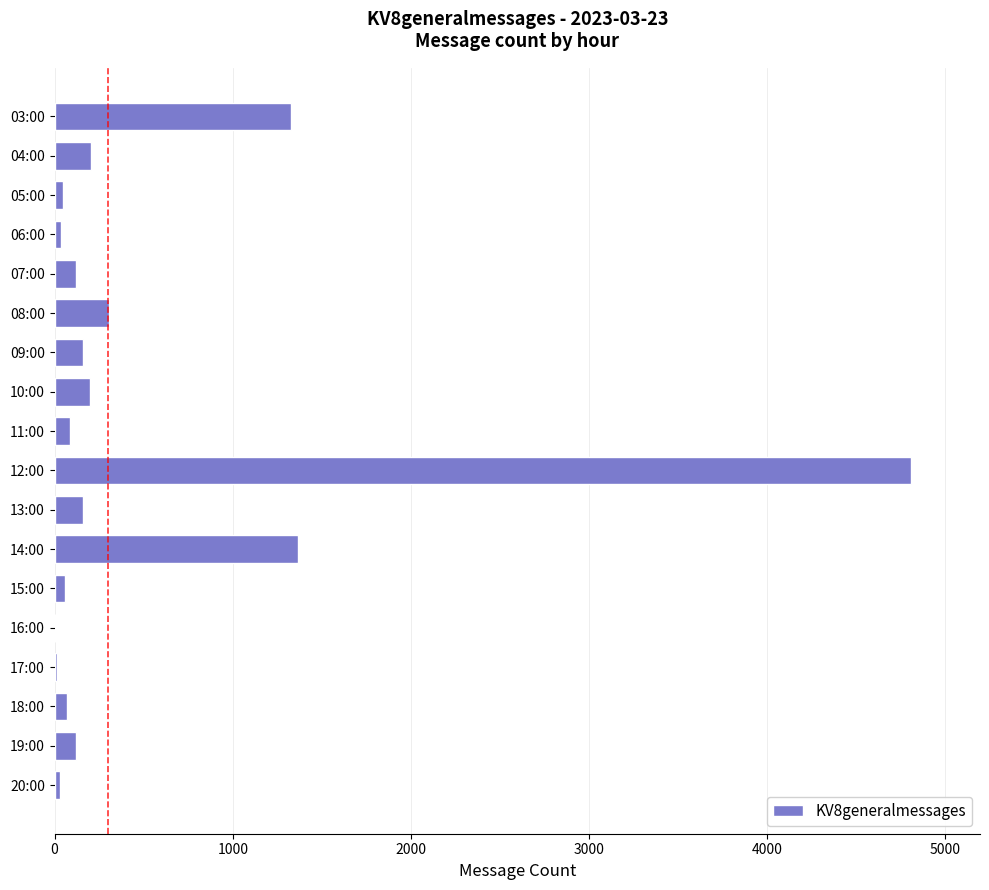

Where is the data nearest to the value 2407?

14:00